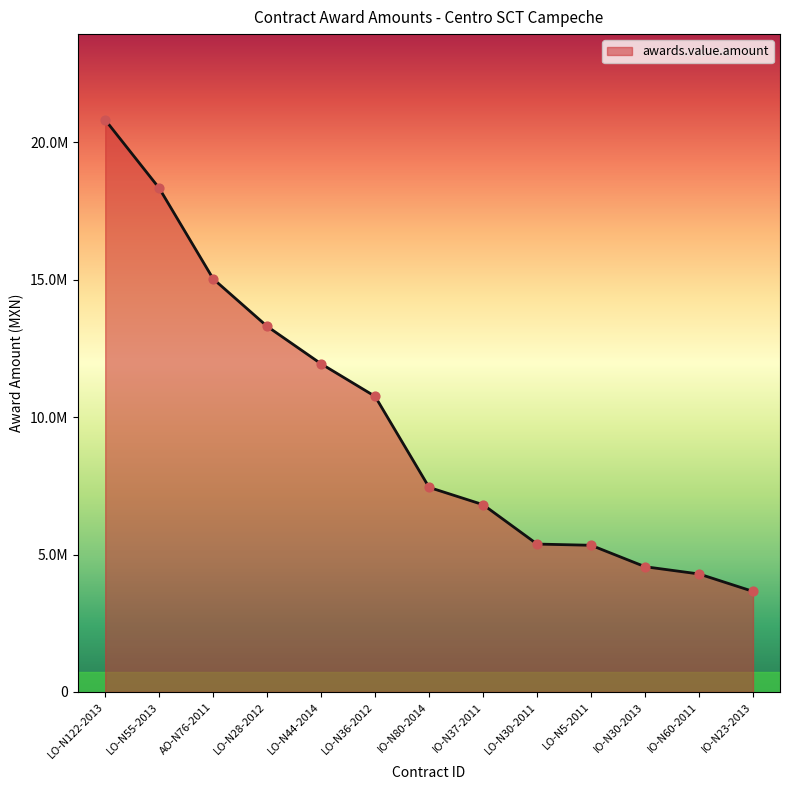

What is the change in value from IO-N37-2011 to LO-N5-2011?

-1477197.3